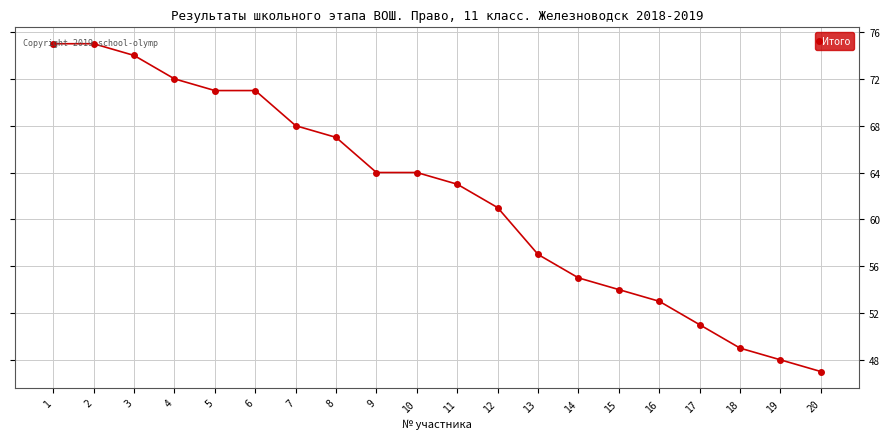

What is the smallest value displayed?

47